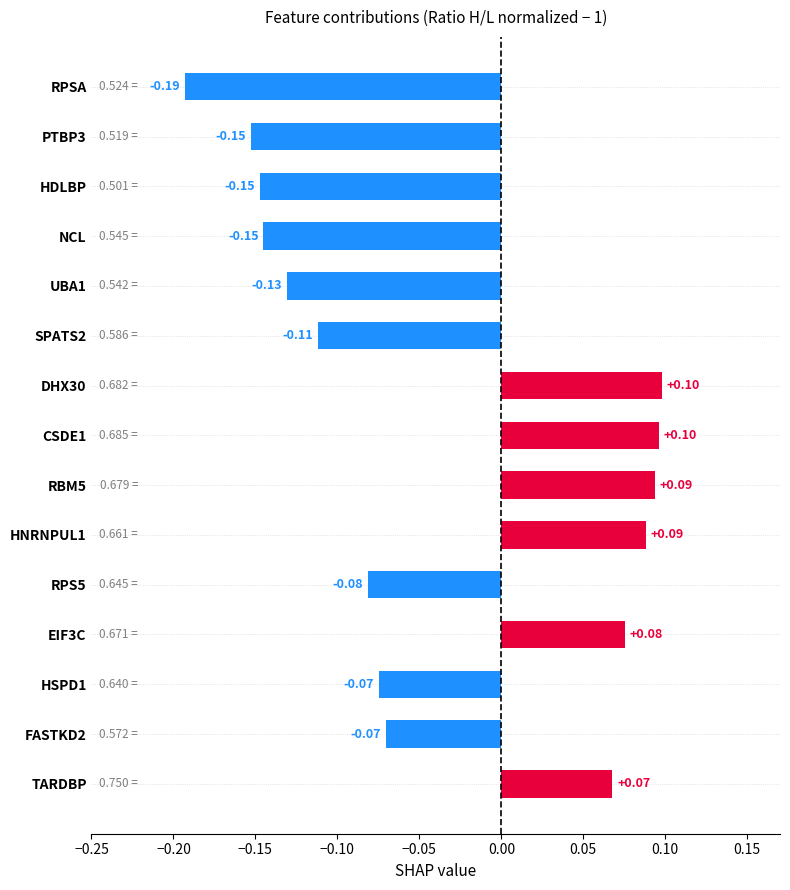

How many data points are less than 0?

9